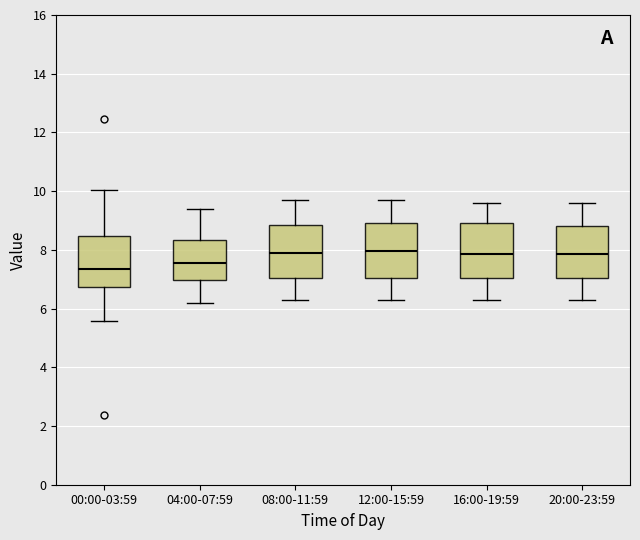

Where is the upper edge of the box for 04:00-07:59 on the y-axis? The values are not printed on the chart, so give them approximately, as read against the axis.

8.4